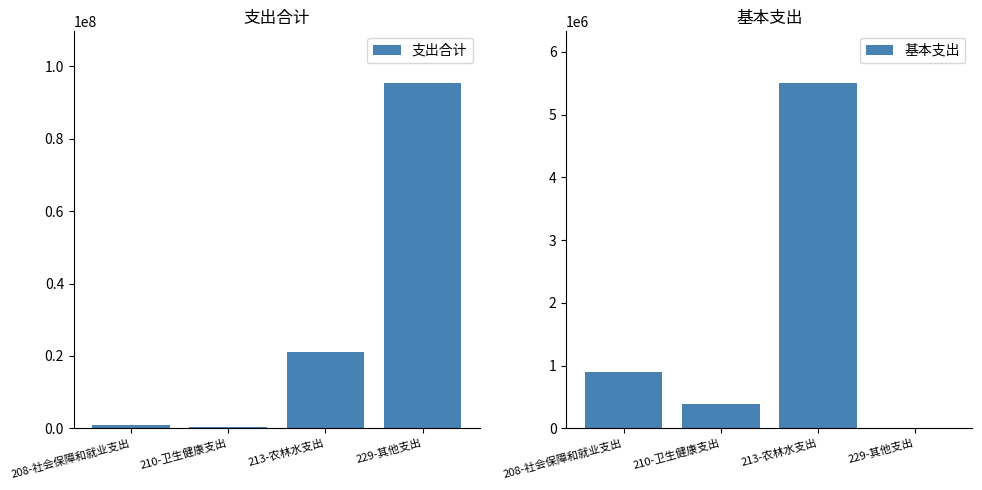

How many values in the 基本支出 series exceed 899405?

2